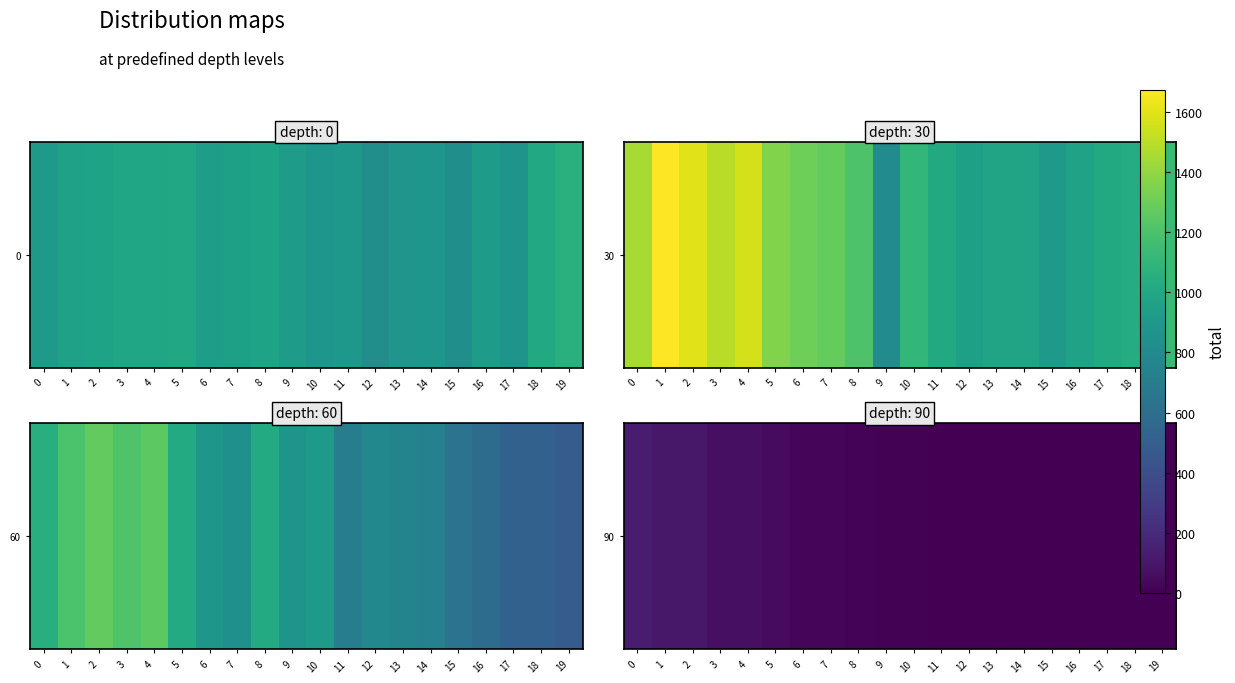

What is the maximum value shown in the chart?

128